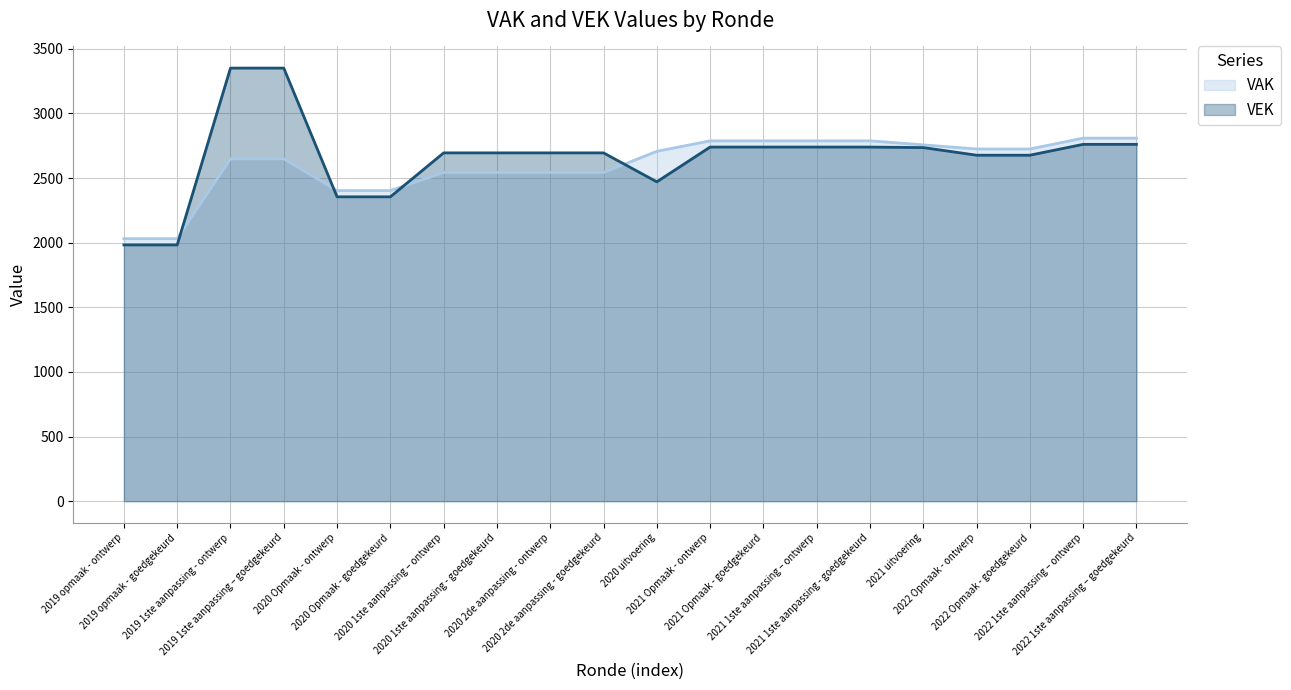

What is the highest value of the VEK series?

3351